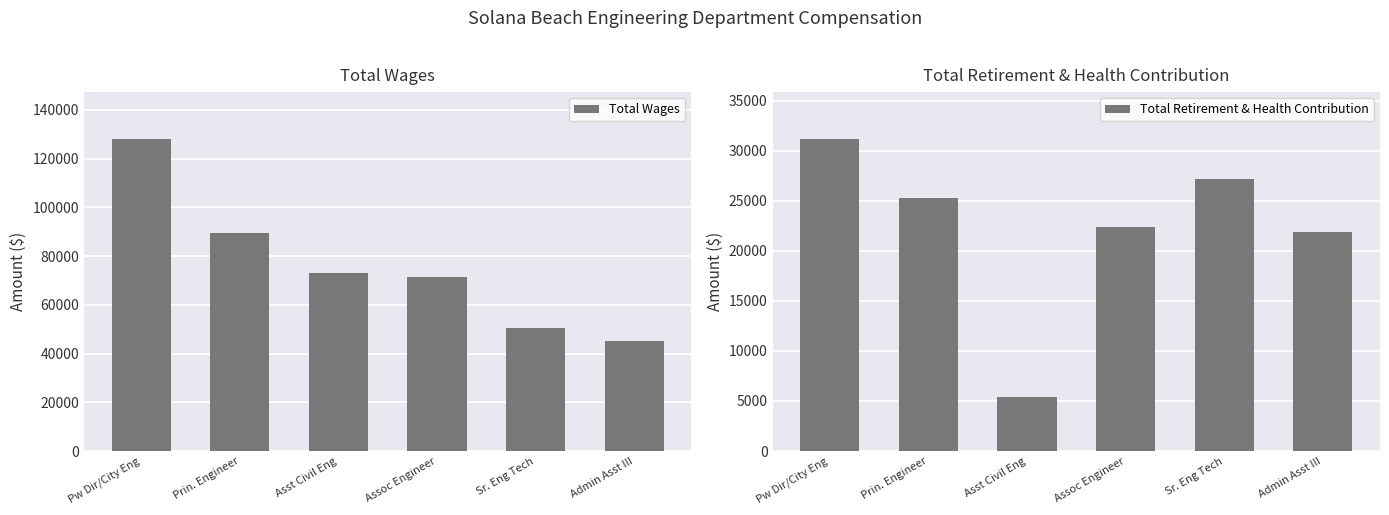

Which category has the highest value in the Total Wages series?

Pw Dir/City Eng